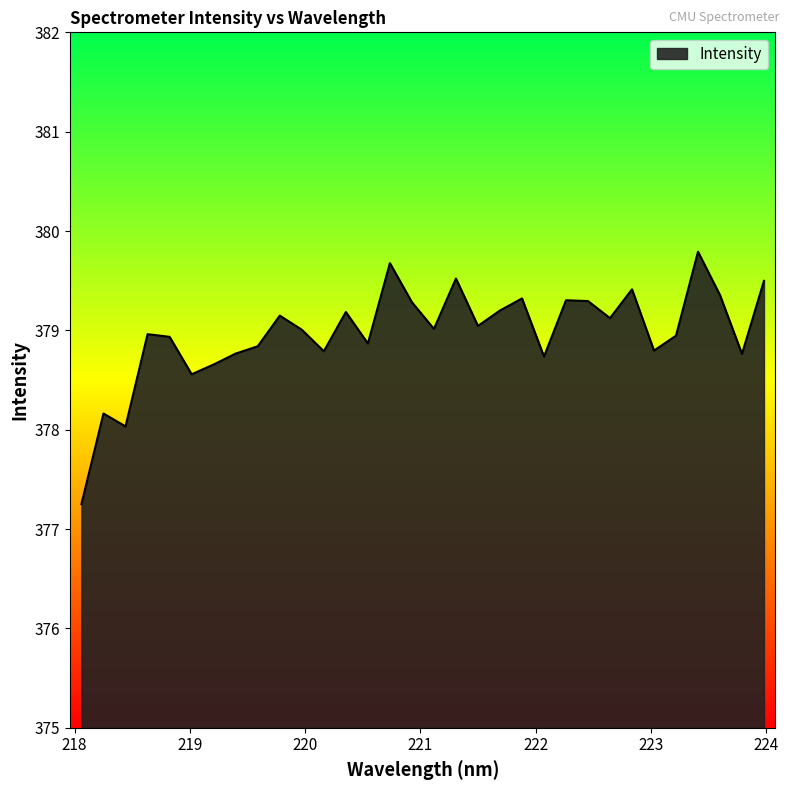

What is the maximum value shown in the chart?

379.8